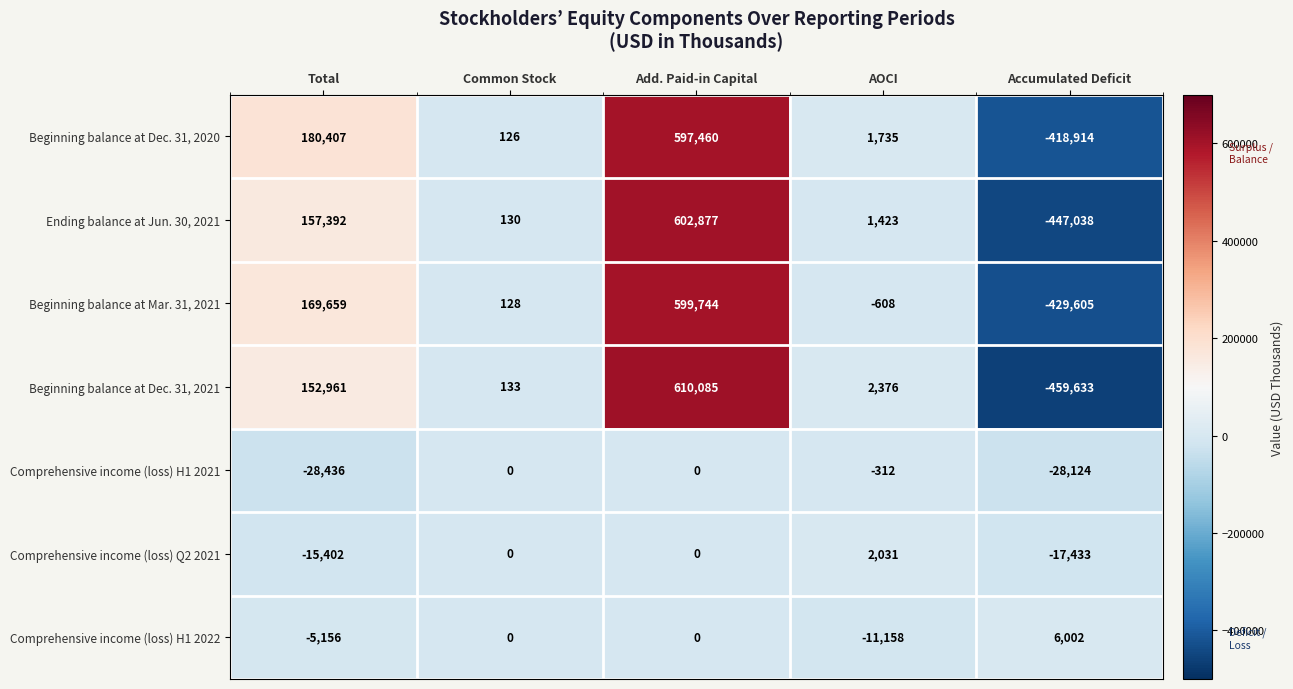

What is the difference between the maximum and minimum values in the Comprehensive income (loss) H1 2021 series?

28436